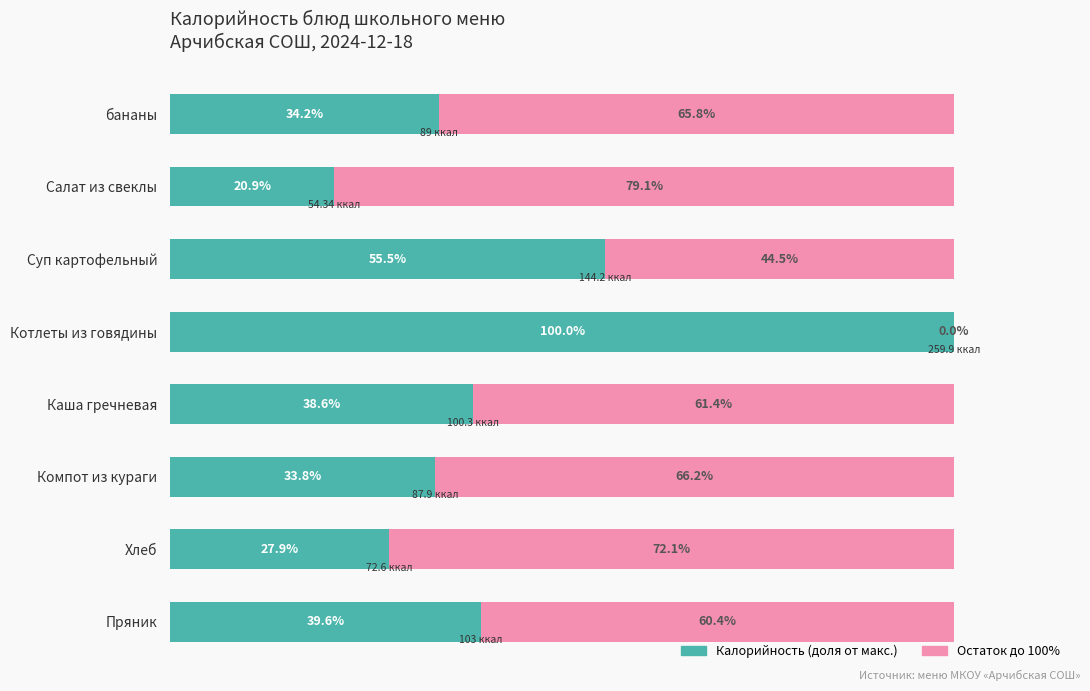

At which label is Калорийность (доля от макс.) closest to 60?

Суп картофельный